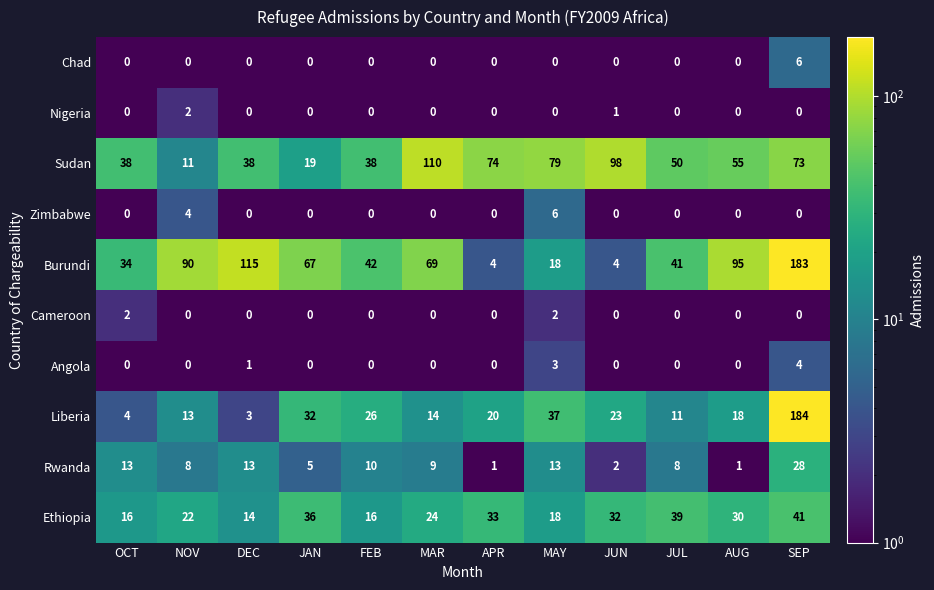

What is the difference between the highest and lowest values at OCT?

38